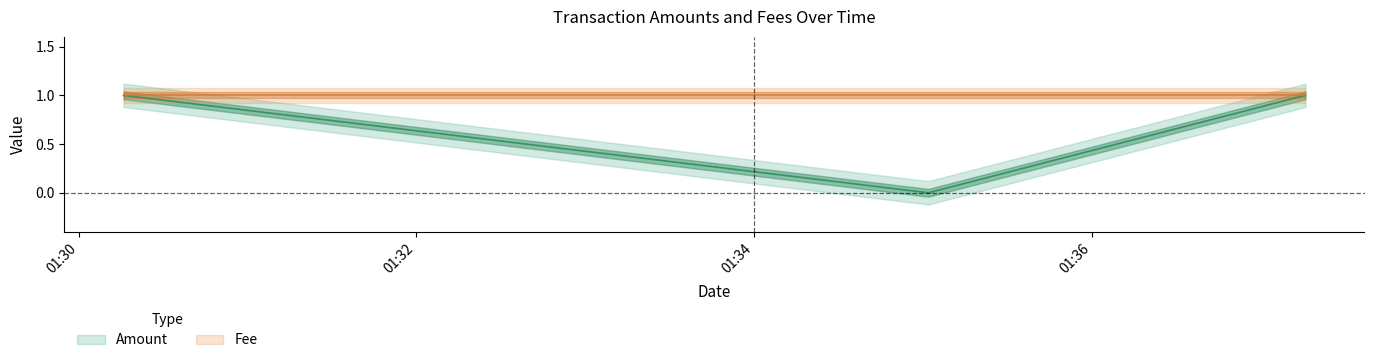

What is the sum of the values at 2017-10-07 01:30:16 and 2017-10-07 01:35:02?

1